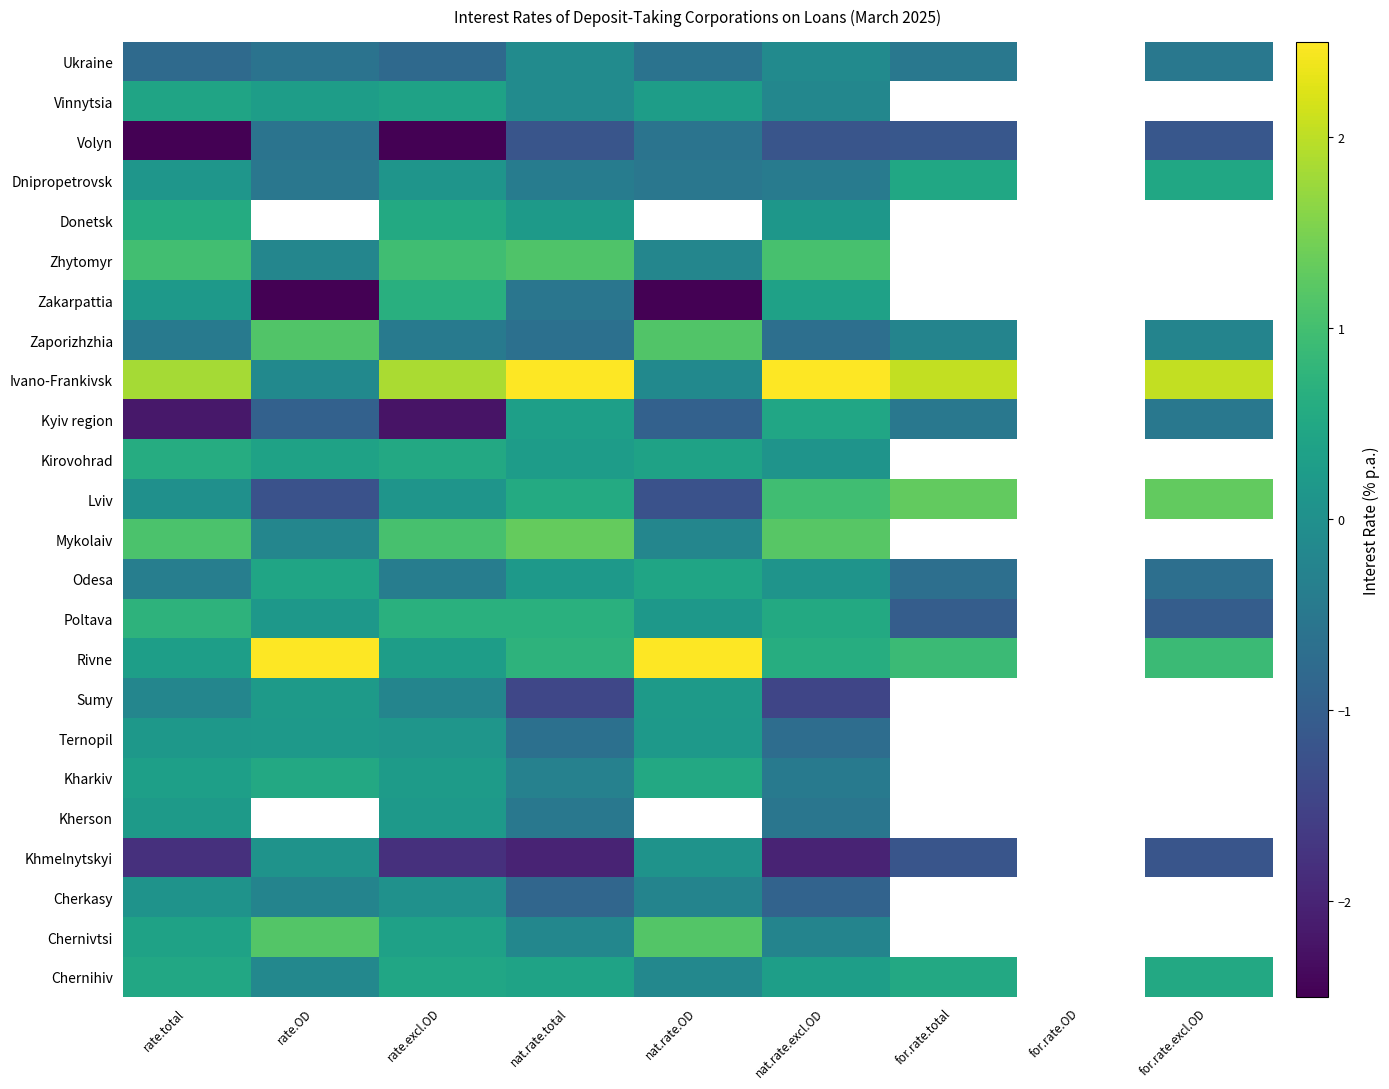

How many Chernihiv values are between 0 and 1?

6